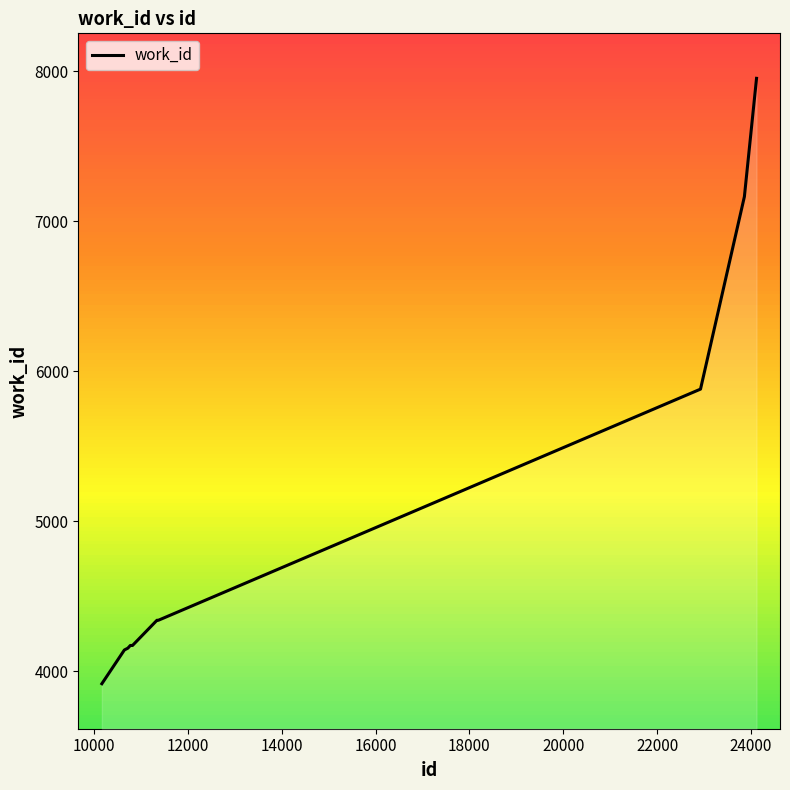

Count the number of categories in the chart.

10